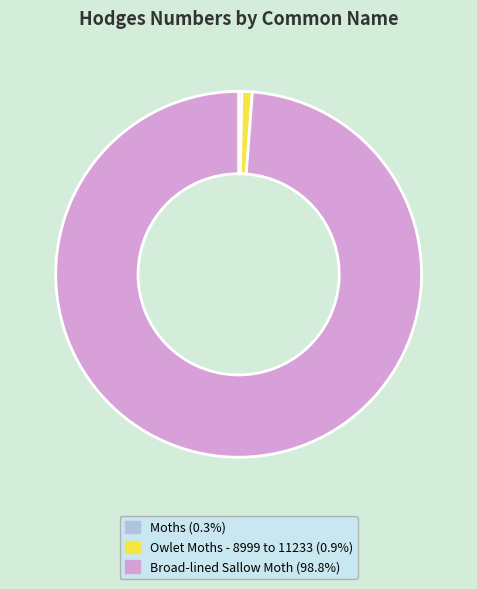

How many segments does this pie chart have?

3